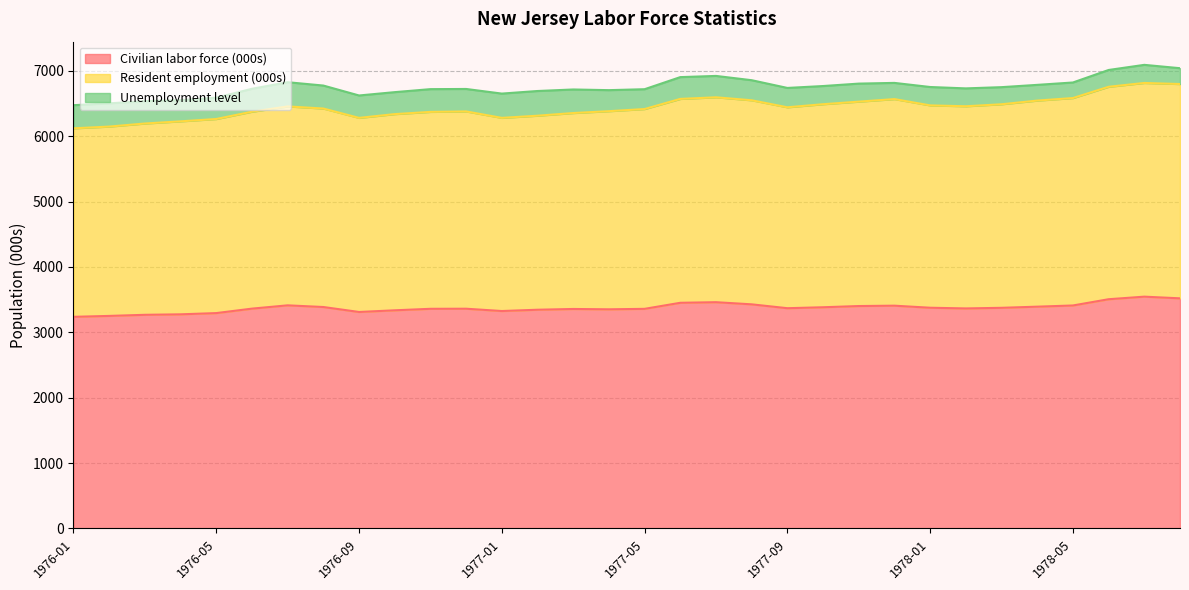

What is the minimum value for Civilian labor force (000s)?

3236.8